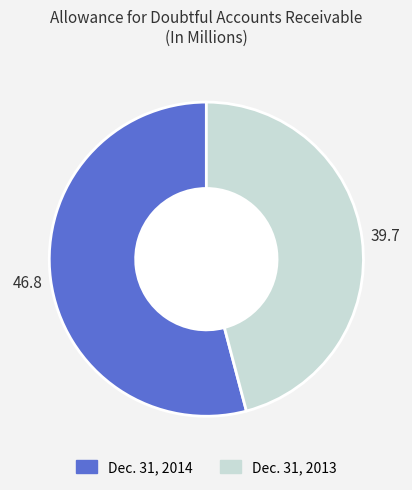

Is it true that Dec. 31, 2014 is 54% of the pie?

True